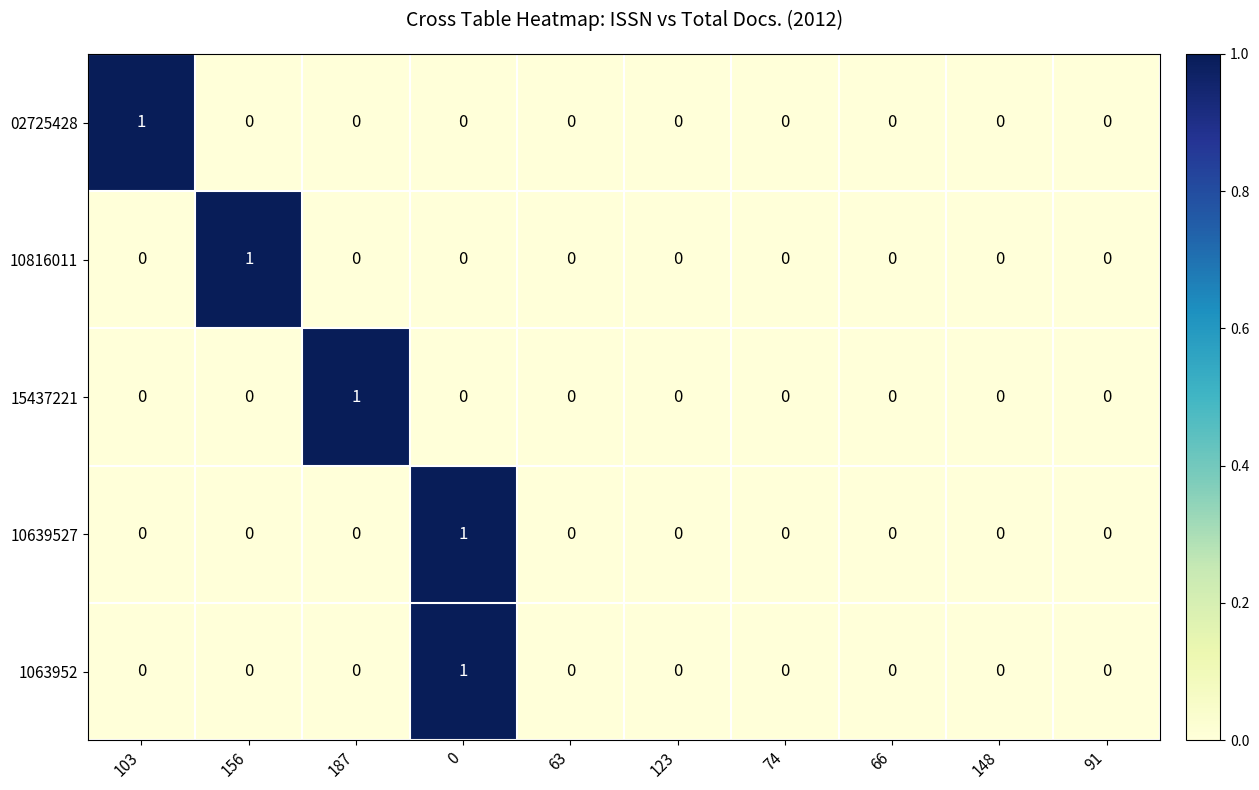

True or false: 1063952 has a value of 0 at 156.

True